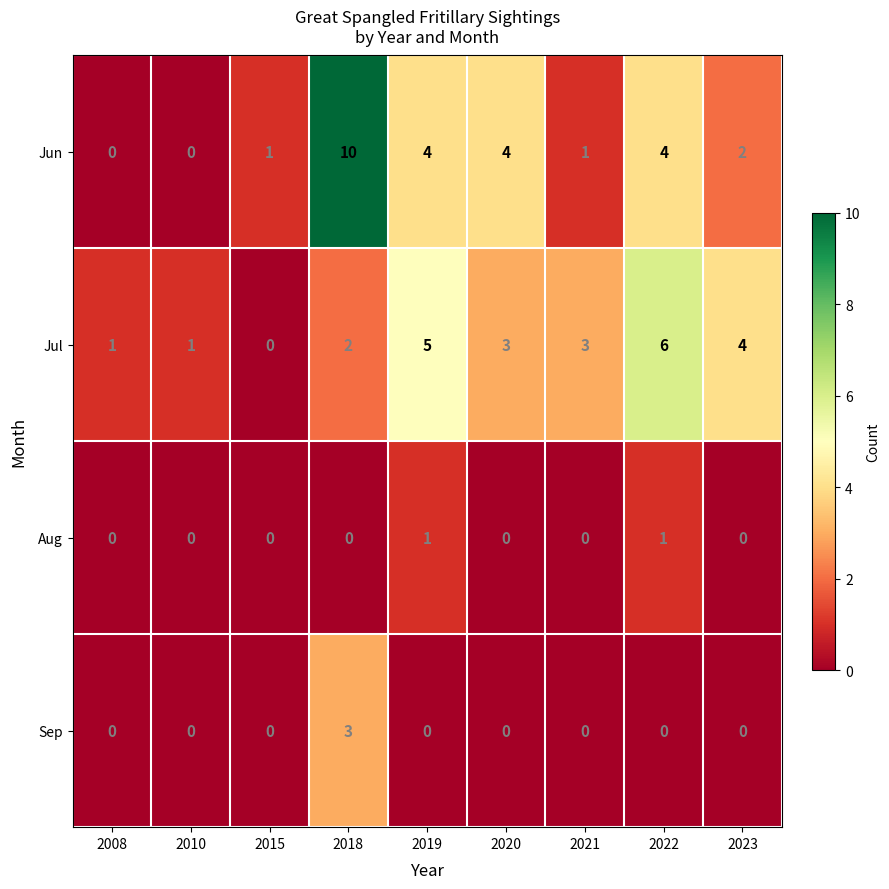

What is the spread (max minus min) of values at 2010?

1